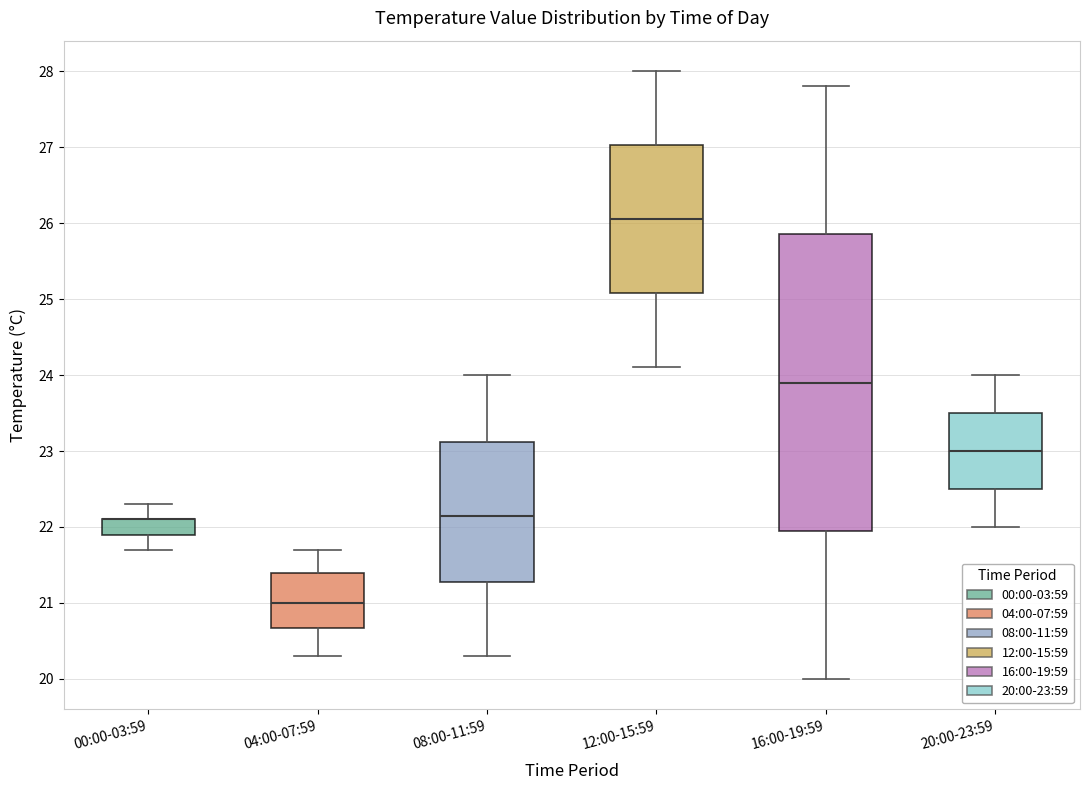

Reading left to right, transcribe this box plot: for each box, give where its median line is, the range the box spans, and where its two whiskers end, as read against the y-axis. The values are not printed on the chart, so give them approximately, as read against the axis.

00:00-03:59: median 22.1 (drawn on the box's upper edge), box 21.9 to 22.1, whiskers 21.7 to 22.3
04:00-07:59: median 21.0, box 20.7 to 21.4, whiskers 20.3 to 21.7
08:00-11:59: median 22.2, box 21.3 to 23.1, whiskers 20.3 to 24.0
12:00-15:59: median 26.1, box 25.1 to 27.0, whiskers 24.1 to 28.0
16:00-19:59: median 23.9, box 22.0 to 25.9, whiskers 20.0 to 27.8
20:00-23:59: median 23.0, box 22.5 to 23.5, whiskers 22.0 to 24.0